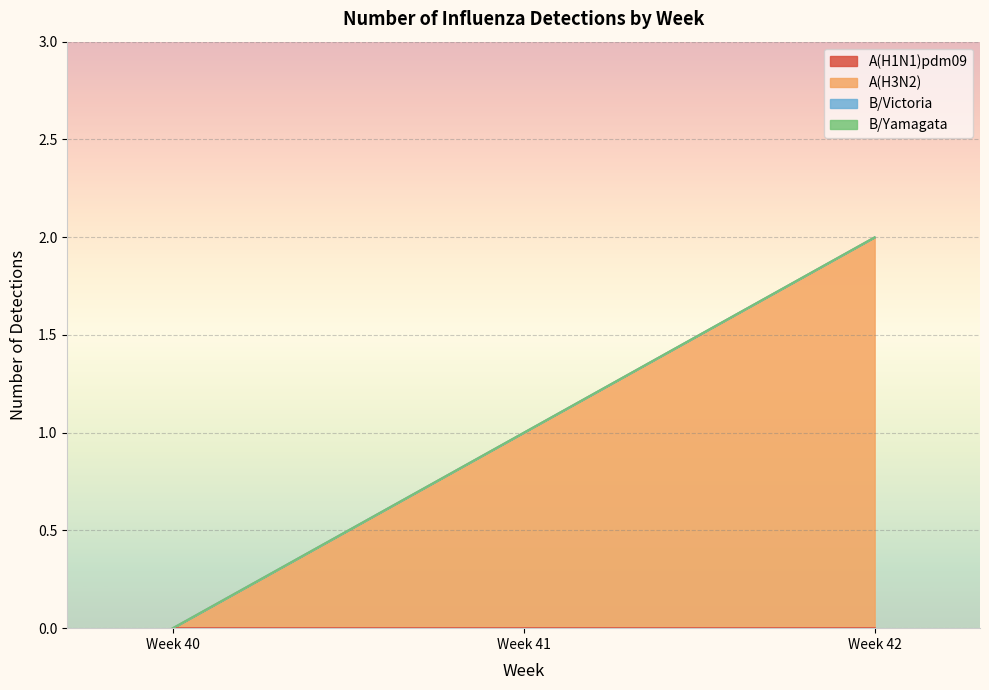

Between Week 40 and Week 42, which series saw the biggest shift?

A(H3N2)